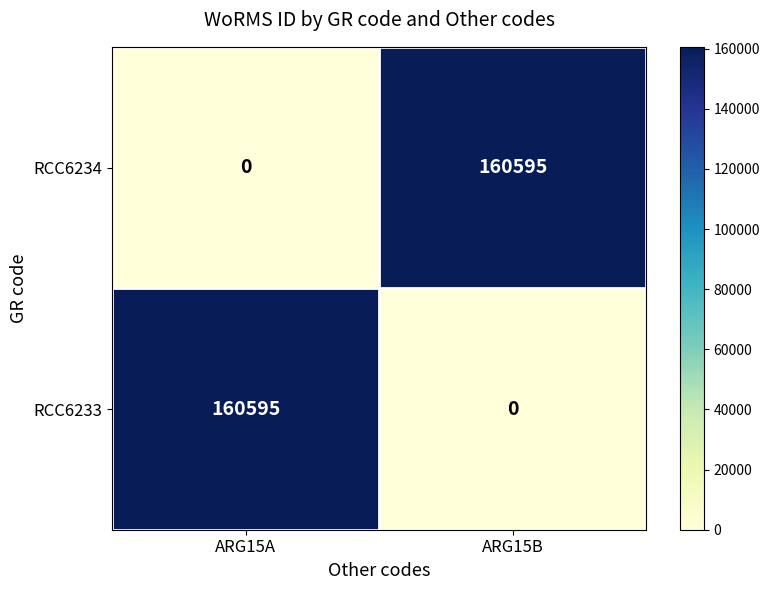

What is the difference between the highest and lowest values at ARG15B?

160595